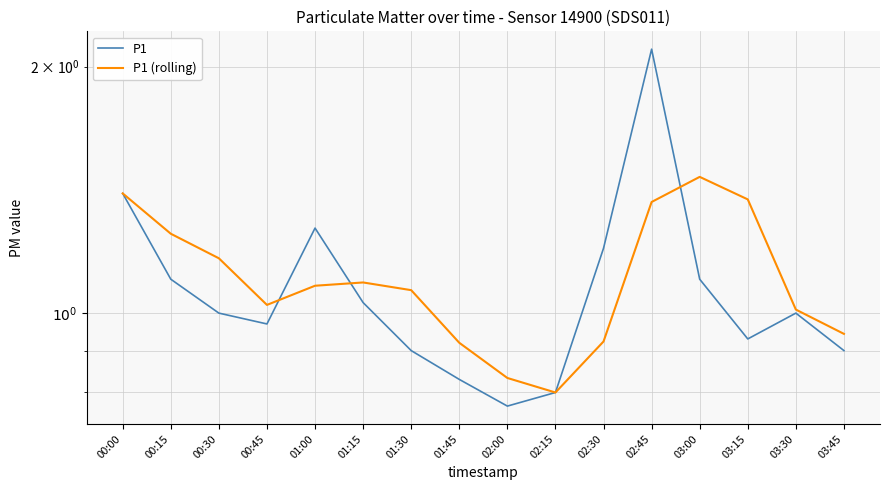

Reading left to right, what are all the values shown in this chart?

P1: 00:00=1.4	00:15=1.1	00:30=1.0	00:45=1.0	01:00=1.3	01:15=1.0	01:30=0.9	01:45=0.8	02:00=0.8	02:15=0.8	02:30=1.2	02:45=2.1	03:00=1.1	03:15=0.9	03:30=1.0	03:45=0.9
P1 (rolling): 00:00=1.4	00:15=1.2	00:30=1.2	00:45=1.0	01:00=1.1	01:15=1.1	01:30=1.1	01:45=0.9	02:00=0.8	02:15=0.8	02:30=0.9	02:45=1.4	03:00=1.5	03:15=1.4	03:30=1.0	03:45=0.9